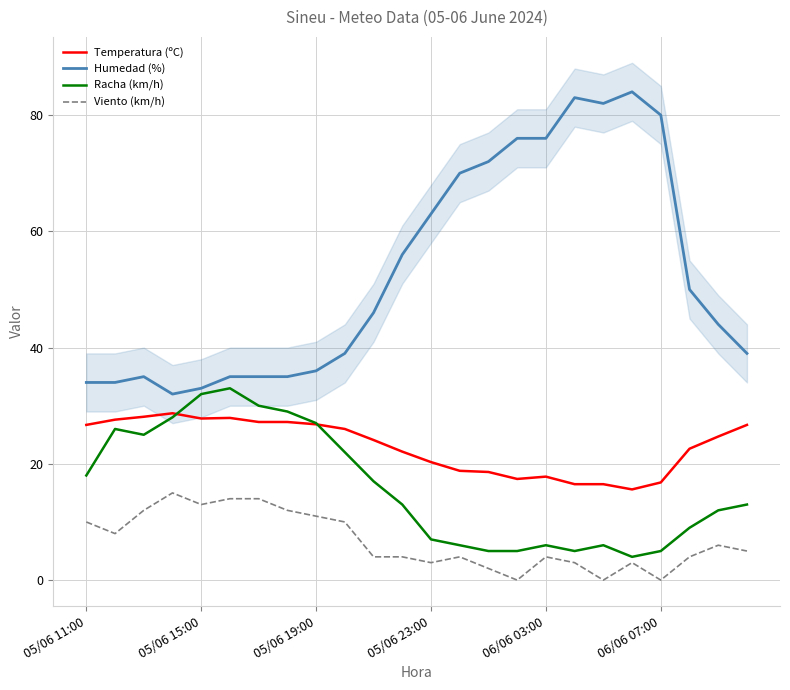

At which label is Racha (km/h) closest to 18?

05/06 11:00